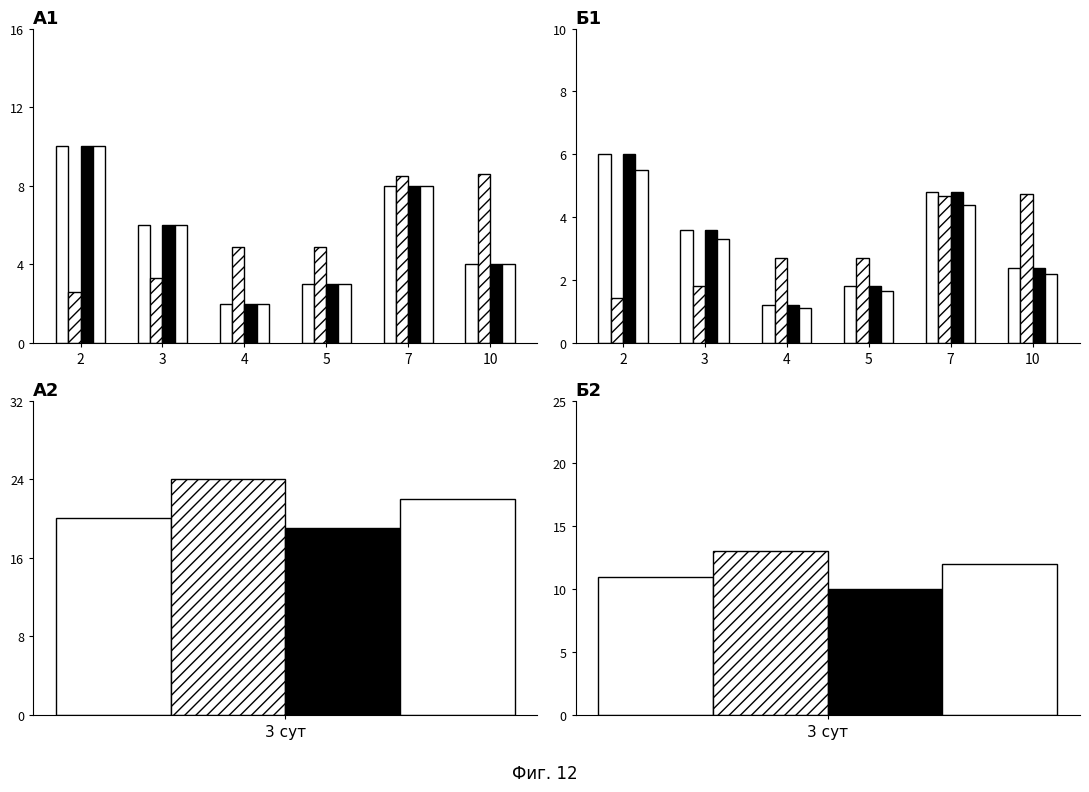

How many Matricula (x10) values are between 1 and 4?

4